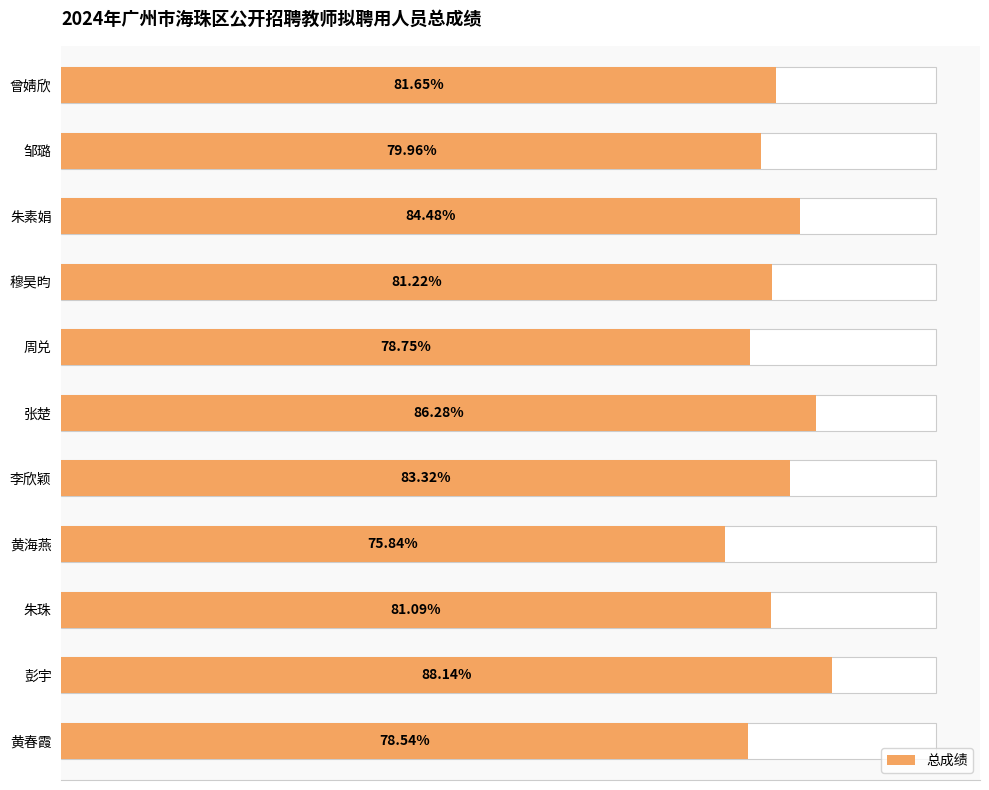

What position from the right is 朱素娟?

3